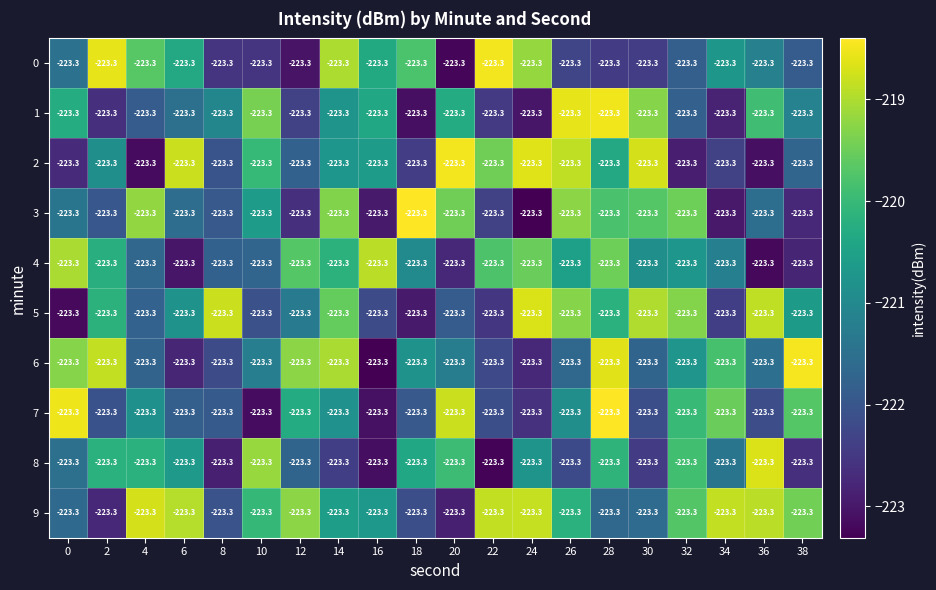

Rank the series at 26 from lowest to highest value.

0, 8, 6, 7, 4, 9, 5, 3, 2, 1